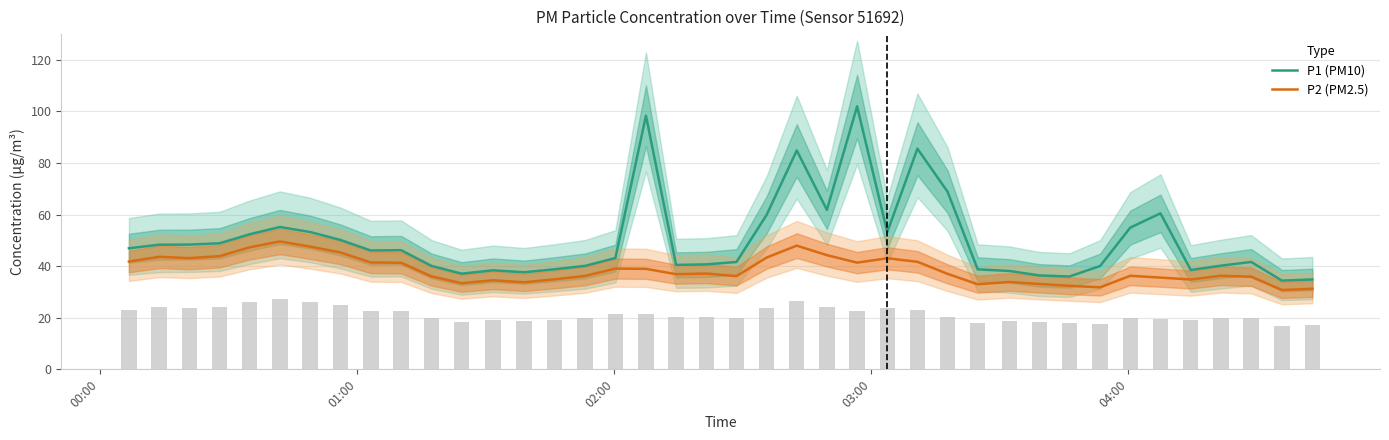

True or false: P2 (PM2.5) and P1 (PM10) cross at least once.

False